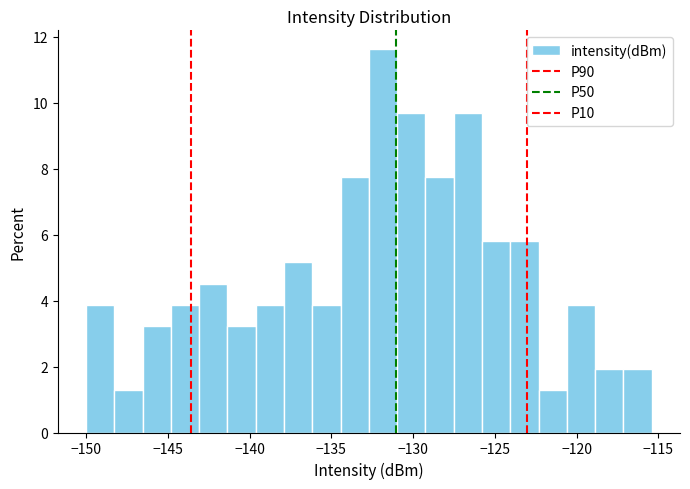

Read against the x-axis, roughly where is the centre of the tallest bar?

-132.0